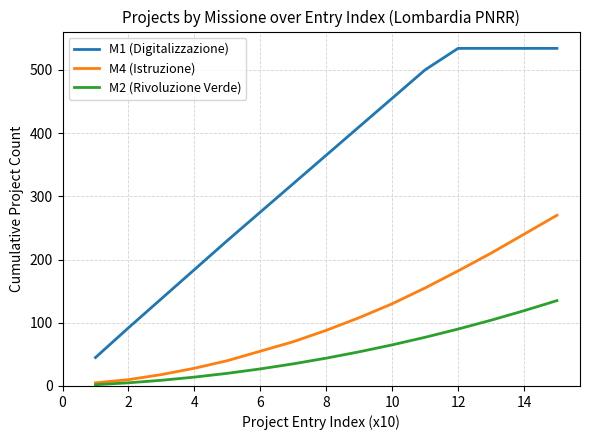

Reading left to right, extract all data points from this chart.

M1 (Digitalizzazione): 45	92	138	184	230	275	320	365	410	455	500	534	534	534	534
M4 (Istruzione): 5	10	18	28	40	55	70	88	108	130	155	182	210	240	270
M2 (Rivoluzione Verde): 2	5	9	14	20	27	35	44	54	65	77	90	104	119	135